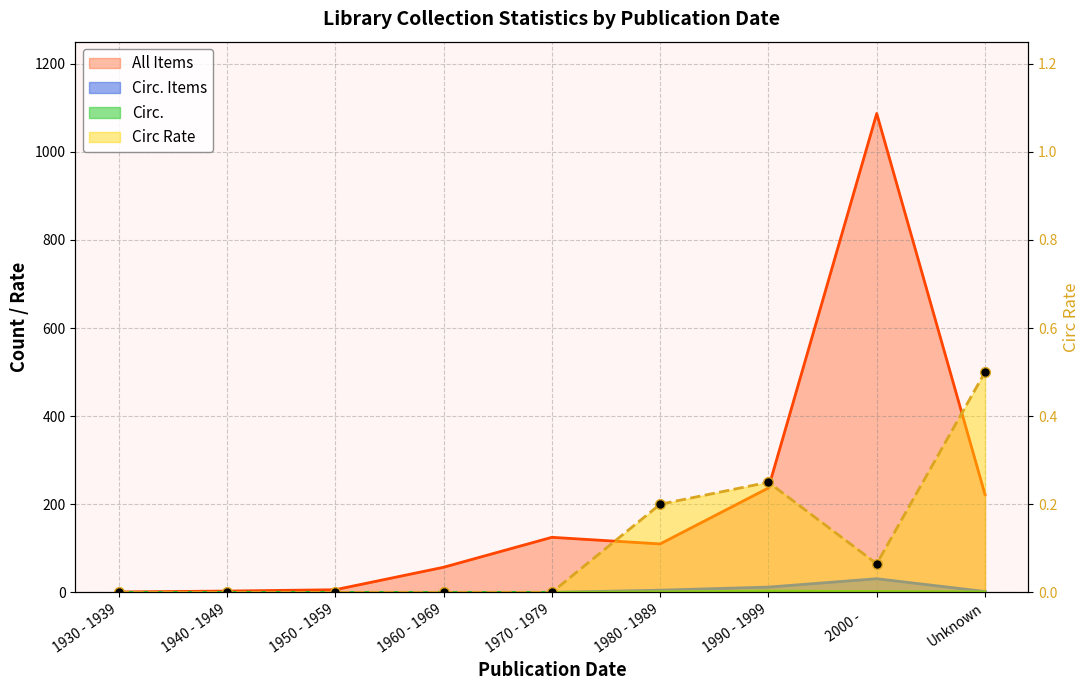

What is the label of the 9th point from the left?

Unknown